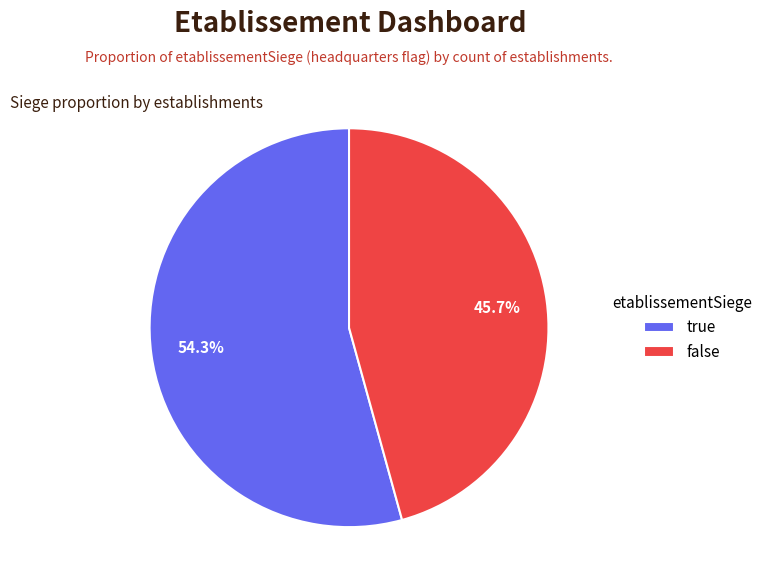

How many slices are in this pie chart?

2